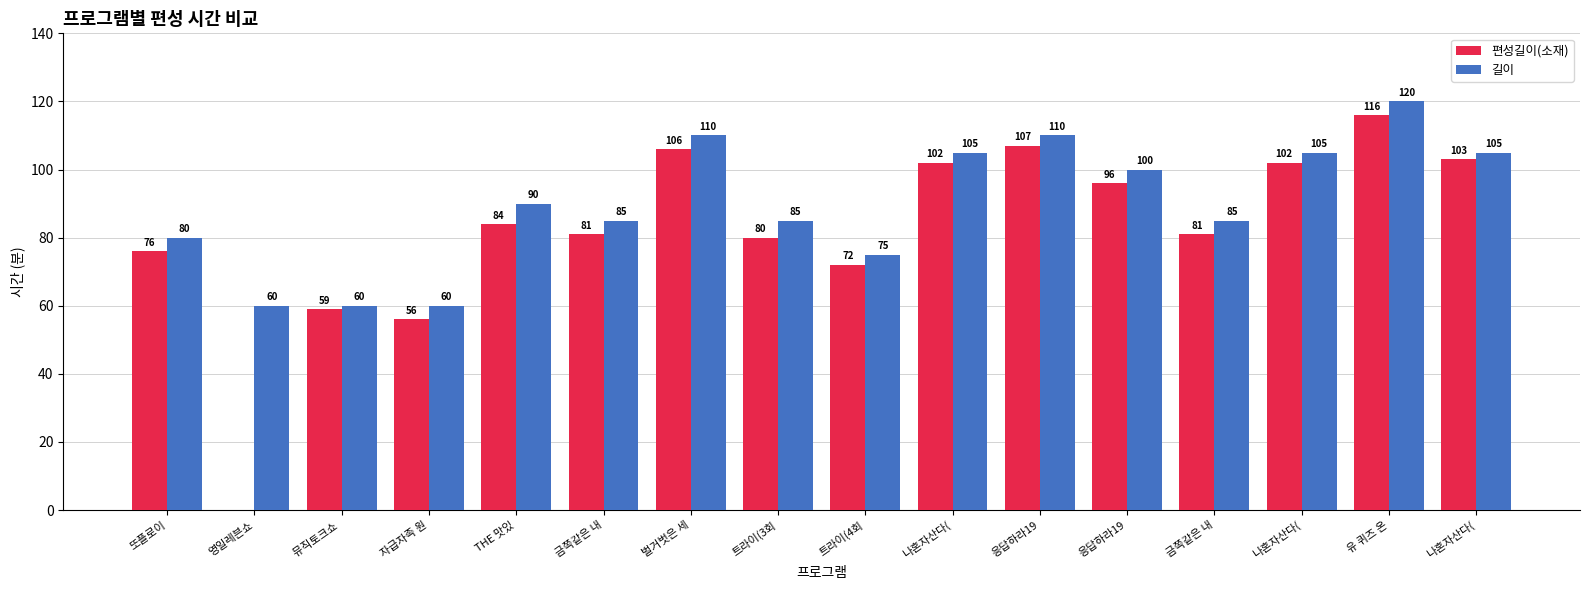

What is the label of the 15th bar from the left?

유 퀴즈 온